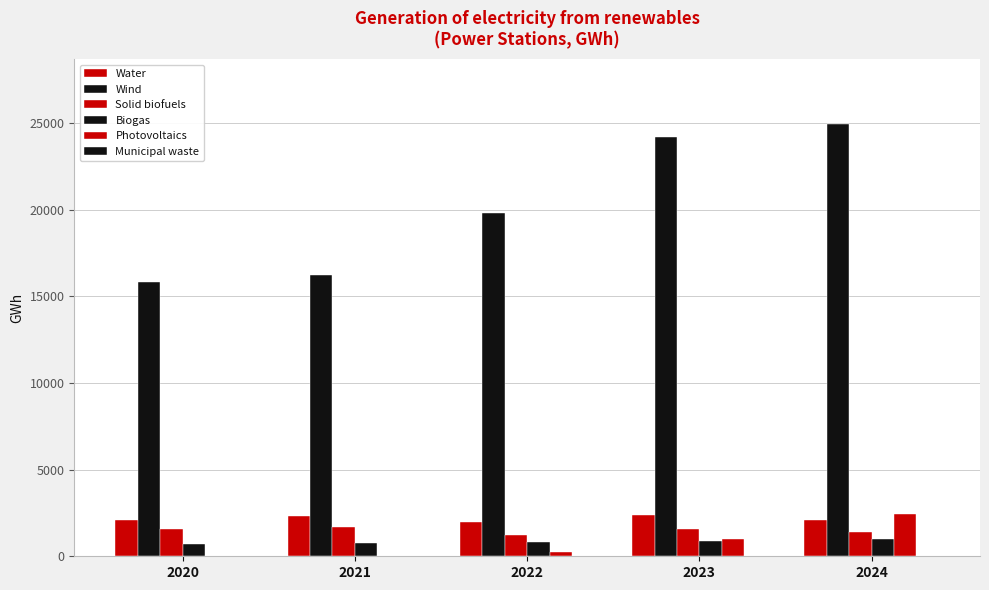

What is the value of the Photovoltaics bar at the 5th from the left?

2424.4